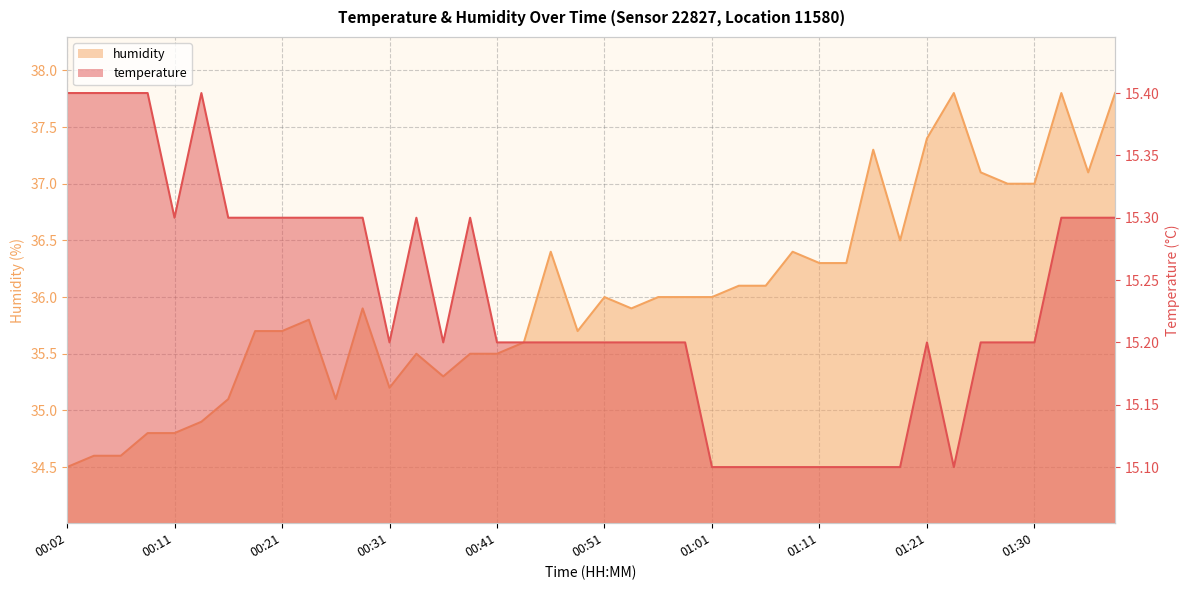

True or false: temperature has more than 1 interior local peaks.

True